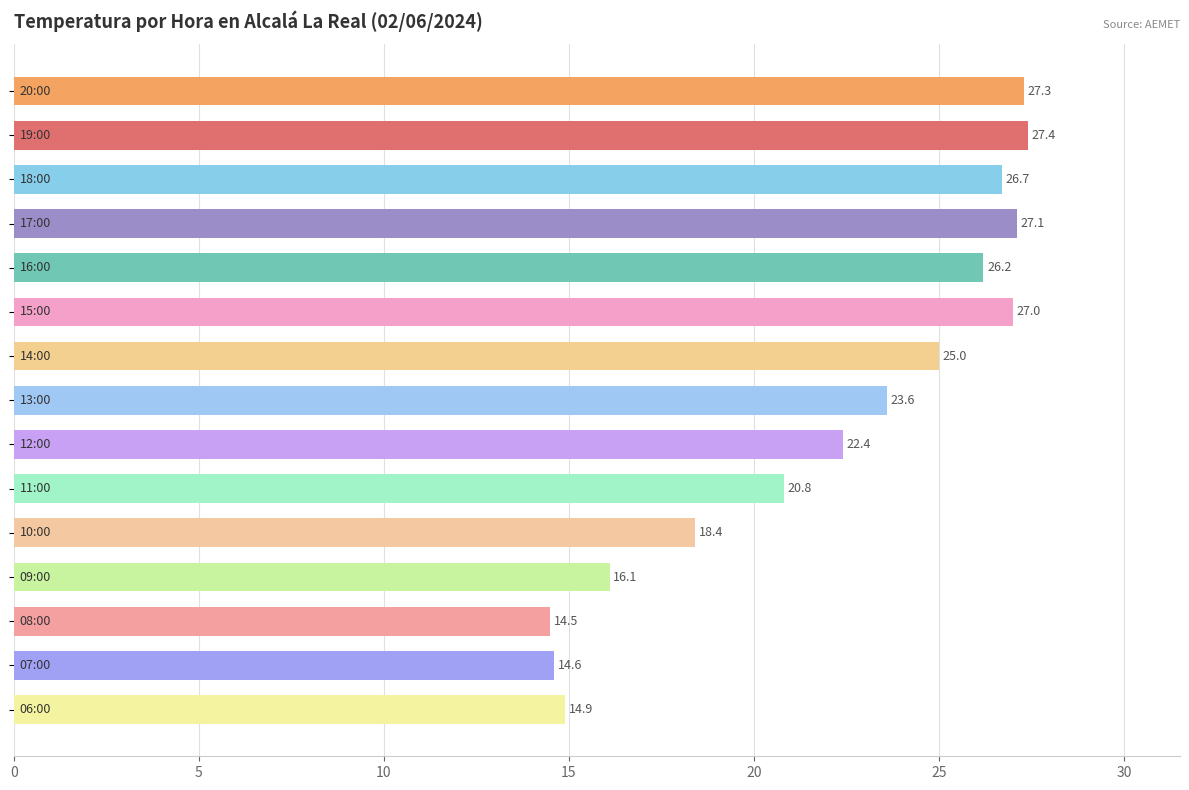

Reading top to bottom, what are all the values shown in this chart?

27.3	27.4	26.7	27.1	26.2	27.0	25.0	23.6	22.4	20.8	18.4	16.1	14.5	14.6	14.9